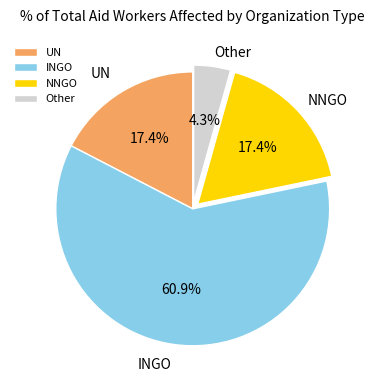

Count the number of slices in the pie.

4